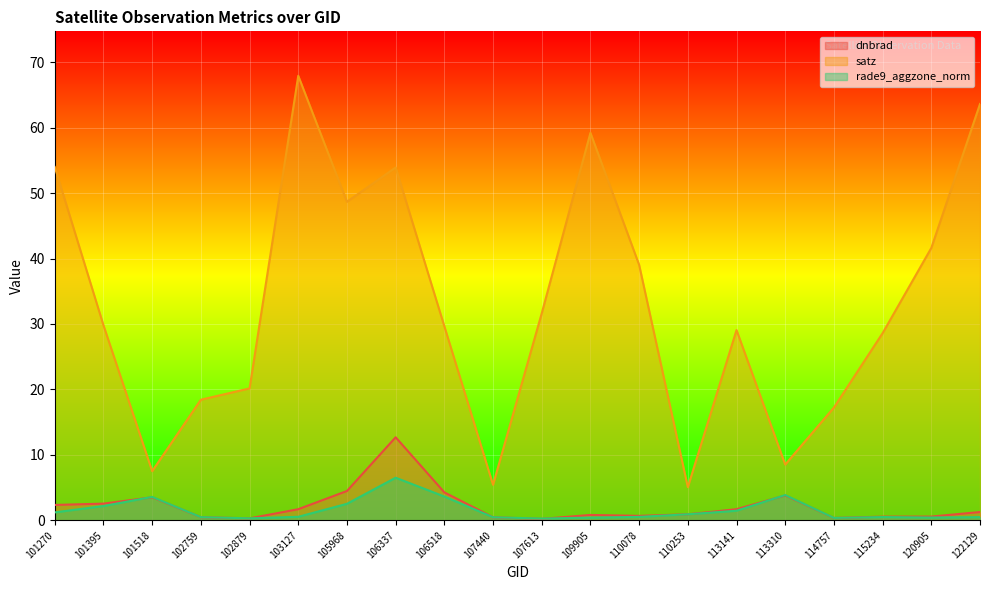

Reading right to left, transcribe all the data shown in this chart.

dnbrad: 122129=1.3	120905=0.6	115234=0.6	114757=0.4	113310=3.8	113141=1.7	110253=0.9	110078=0.7	109905=0.8	107613=0.2	107440=0.5	106518=4.3	106337=12.7	105968=4.5	103127=1.7	102879=0.3	102759=0.5	101518=3.5	101395=2.5	101270=2.4
satz: 122129=63.6	120905=41.6	115234=28.6	114757=17.2	113310=8.5	113141=29.1	110253=5.1	110078=39.0	109905=59.2	107613=31.6	107440=5.4	106518=29.6	106337=53.9	105968=48.7	103127=67.9	102879=20.2	102759=18.4	101518=7.5	101395=29.8	101270=54.0
rade9_aggzone_norm: 122129=0.5	120905=0.4	115234=0.5	114757=0.4	113310=3.9	113141=1.5	110253=0.9	110078=0.5	109905=0.4	107613=0.3	107440=0.5	106518=3.6	106337=6.5	105968=2.5	103127=0.5	102879=0.3	102759=0.5	101518=3.6	101395=2.2	101270=1.2